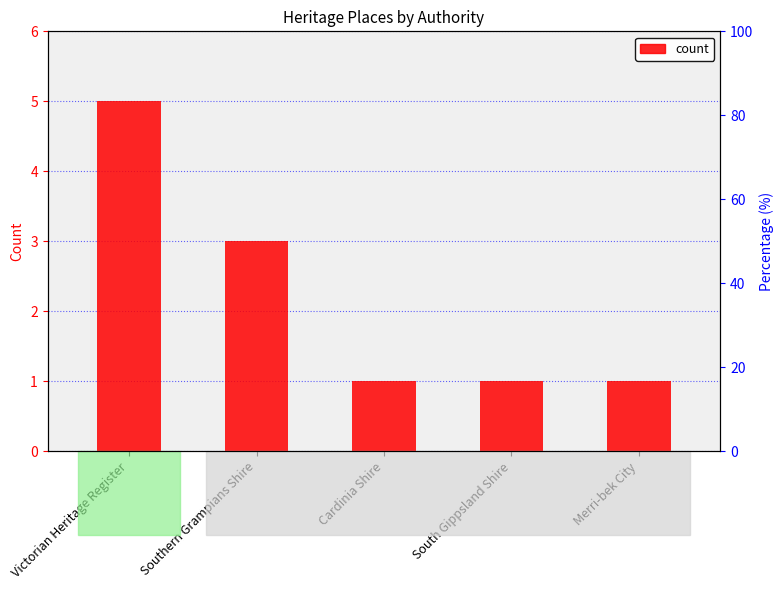

Does the chart contain stacked bars?

No